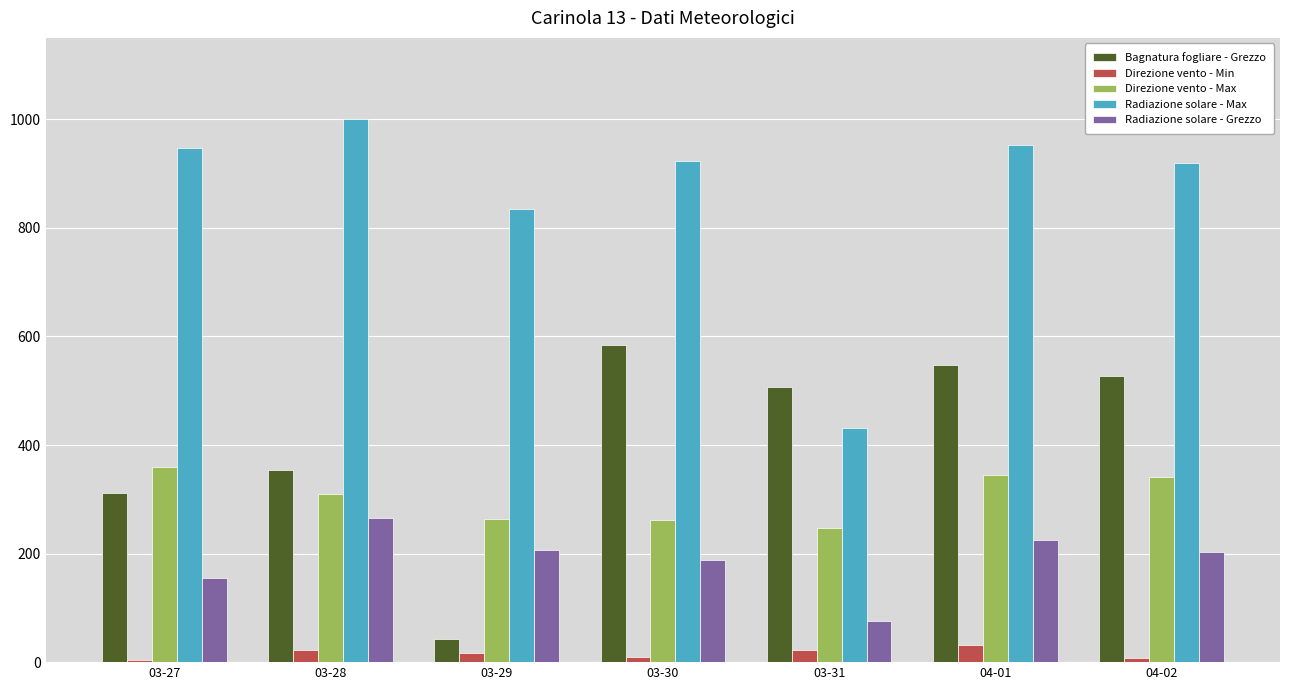

What are all the series names shown in the legend?

Bagnatura fogliare - Grezzo, Direzione vento - Min, Direzione vento - Max, Radiazione solare - Max, Radiazione solare - Grezzo